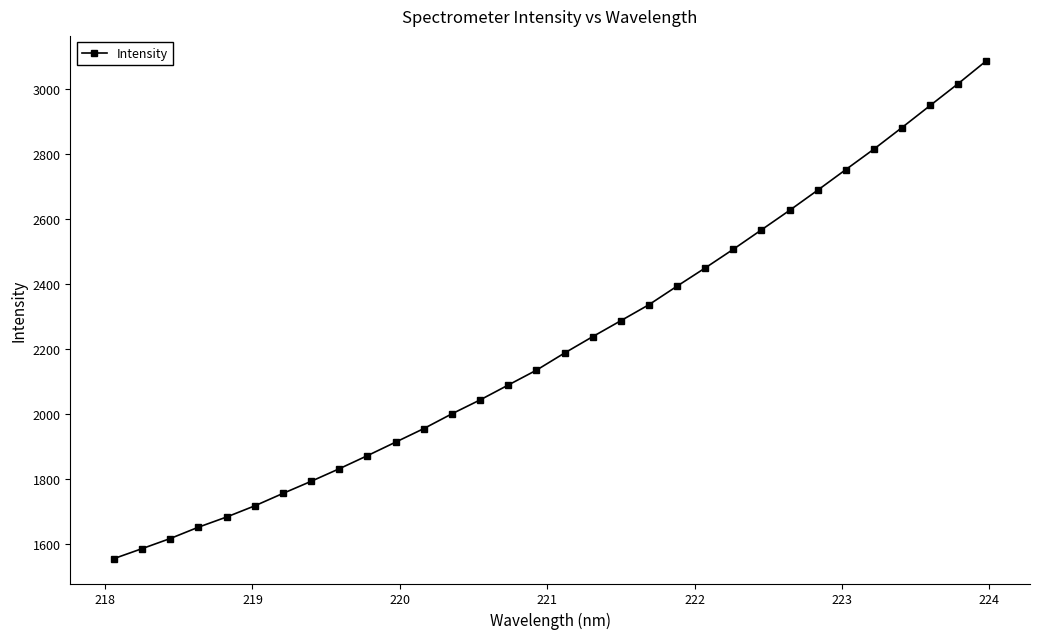

Count the number of data series in this chart.

1